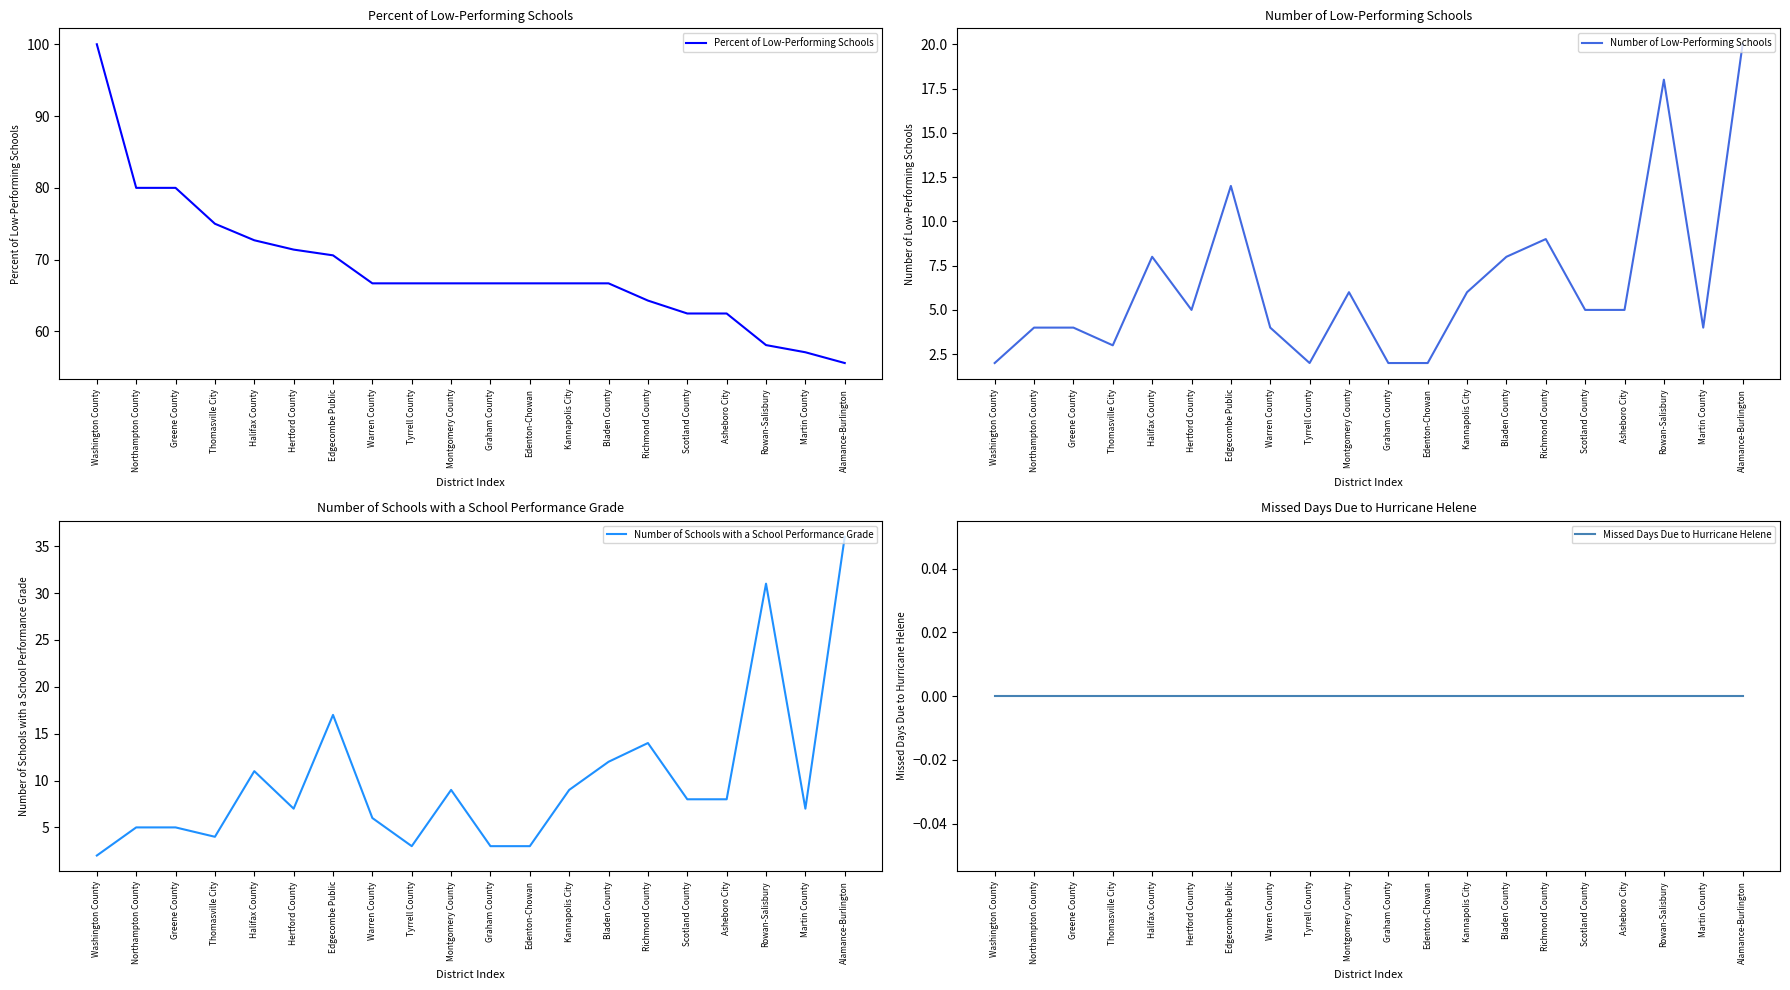

The Number of Low-Performing Schools series shows 8.2 at Kannapolis City. True or false?

False